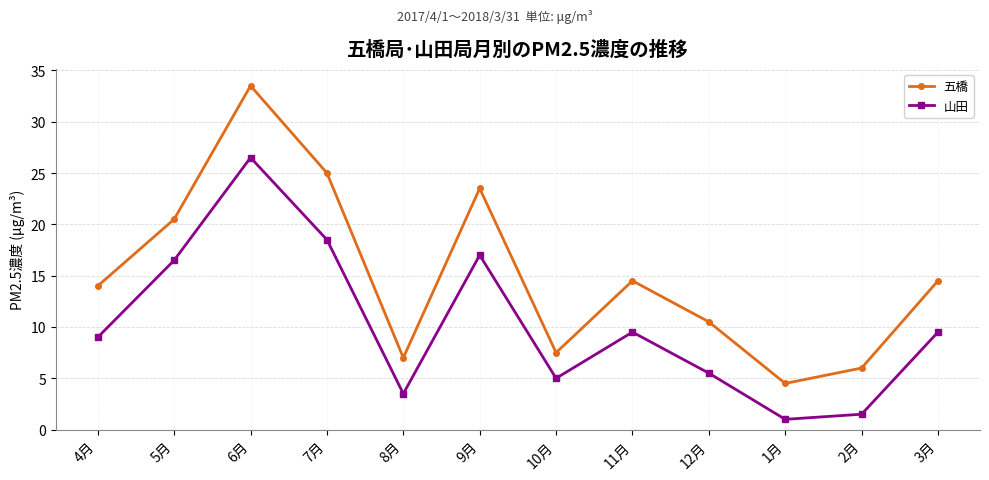

How many interior local valleys does the 山田 series have?

3